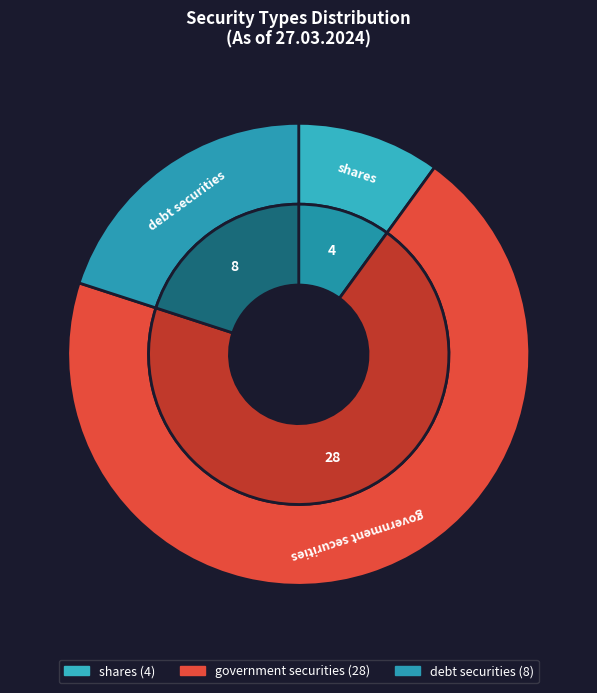

Does debt securities represent more than half of the total?

No